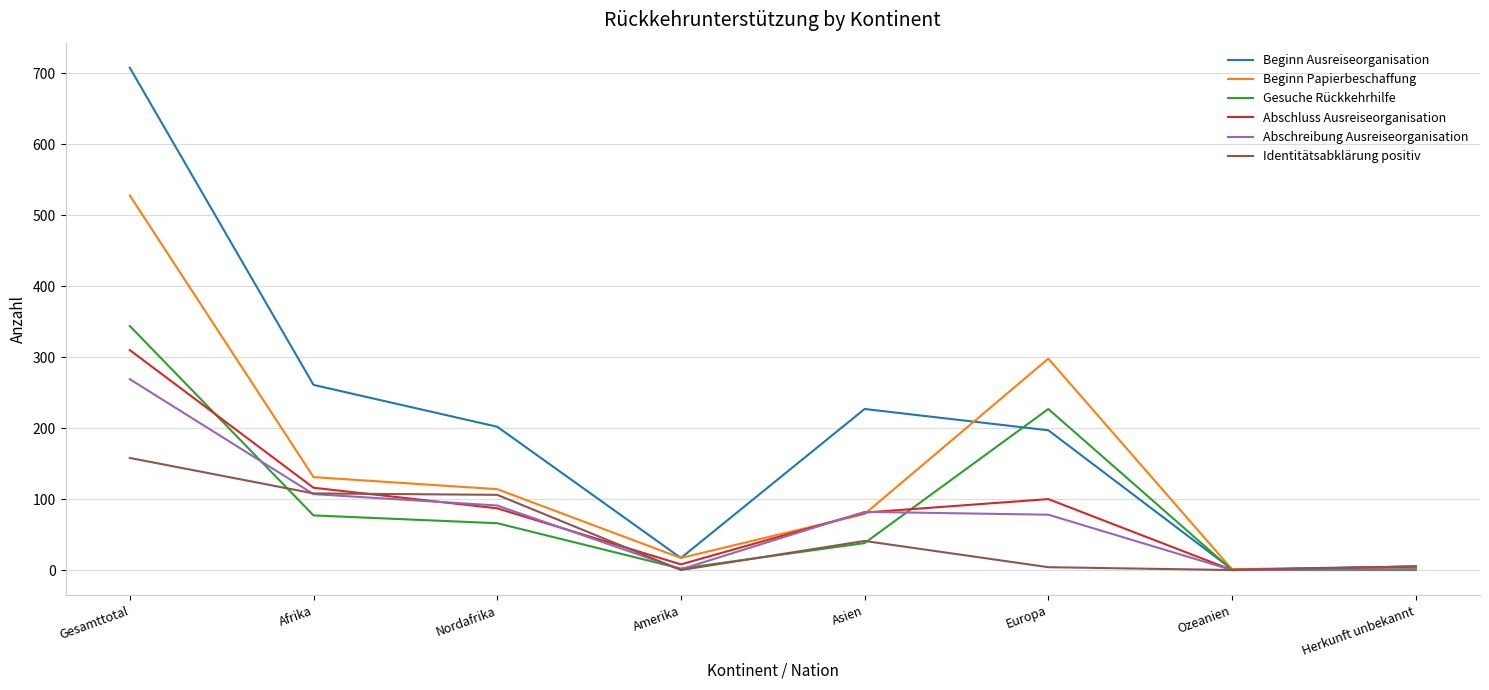

What are all the series names shown in the legend?

Beginn Ausreiseorganisation, Beginn Papierbeschaffung, Gesuche Rückkehrhilfe, Abschluss Ausreiseorganisation, Abschreibung Ausreiseorganisation, Identitätsabklärung positiv